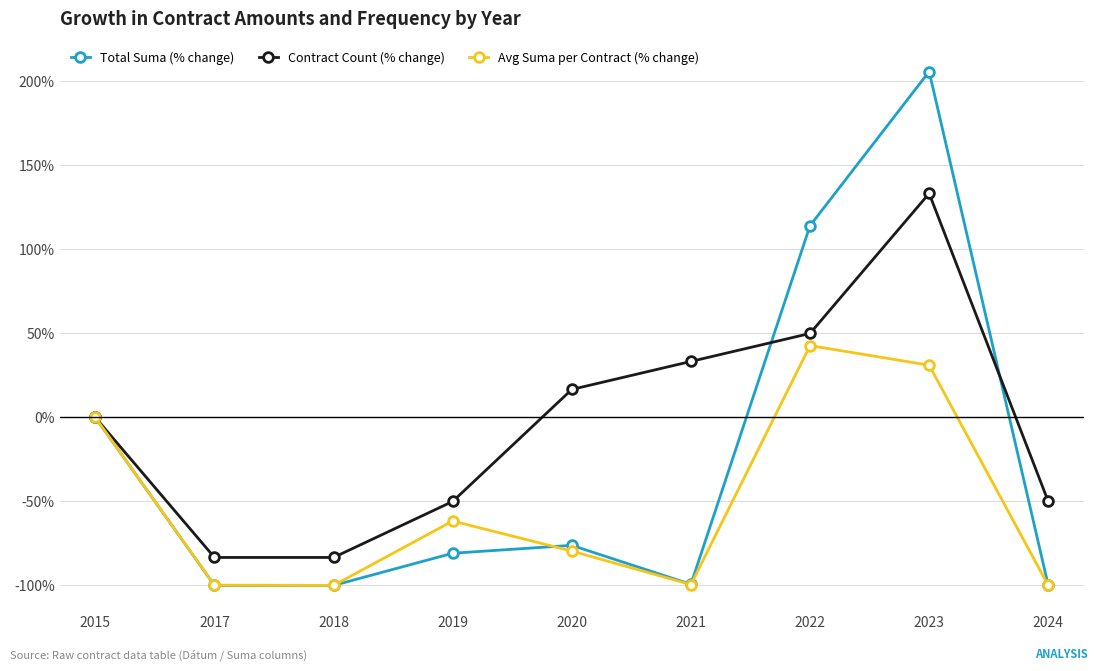

What is the highest value of the Total Suma (% change) series?

205.9